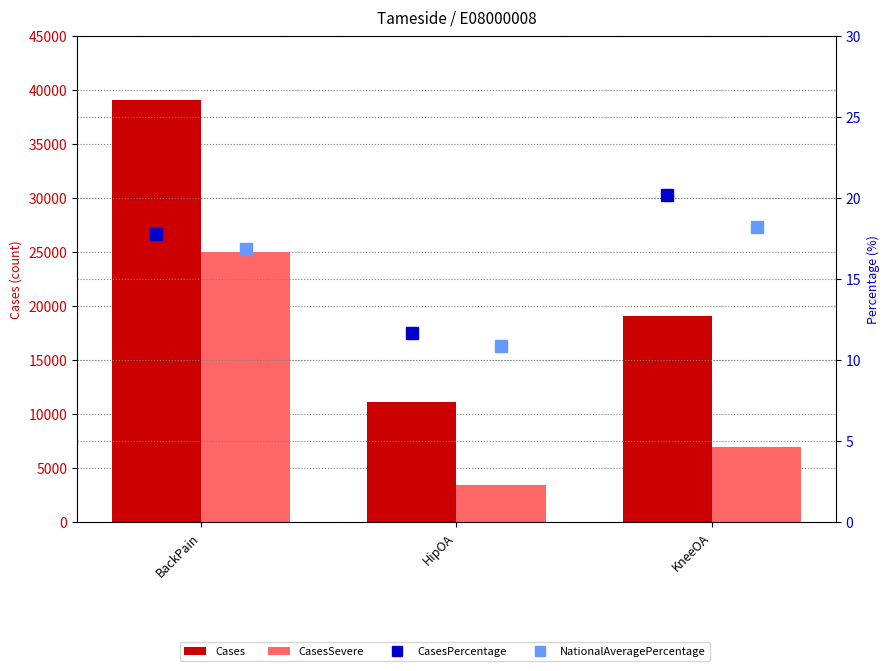

Which category has the lowest value in the Cases series?

HipOA